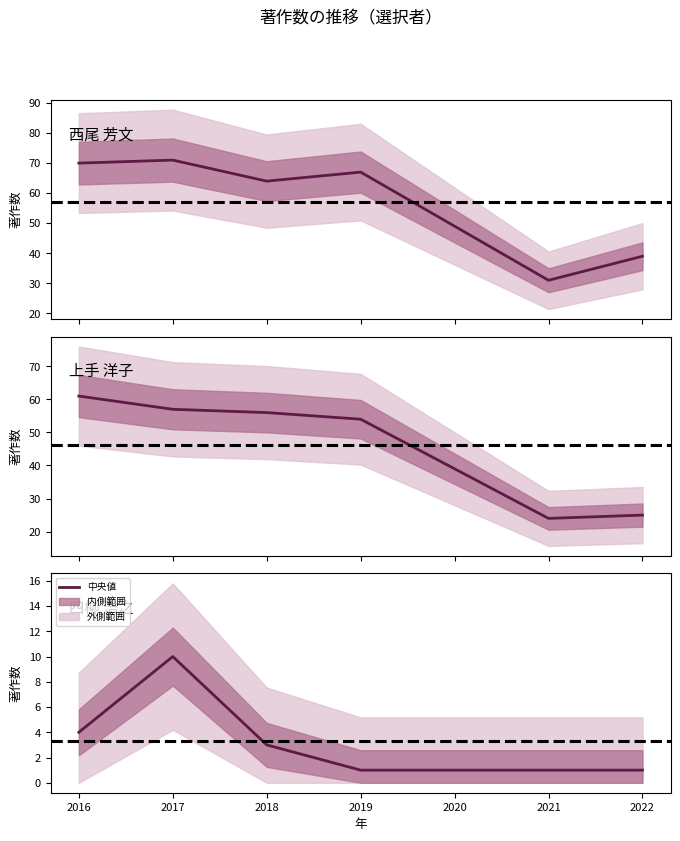

True or false: 著作2016 and 著作2019 cross at least once.

False